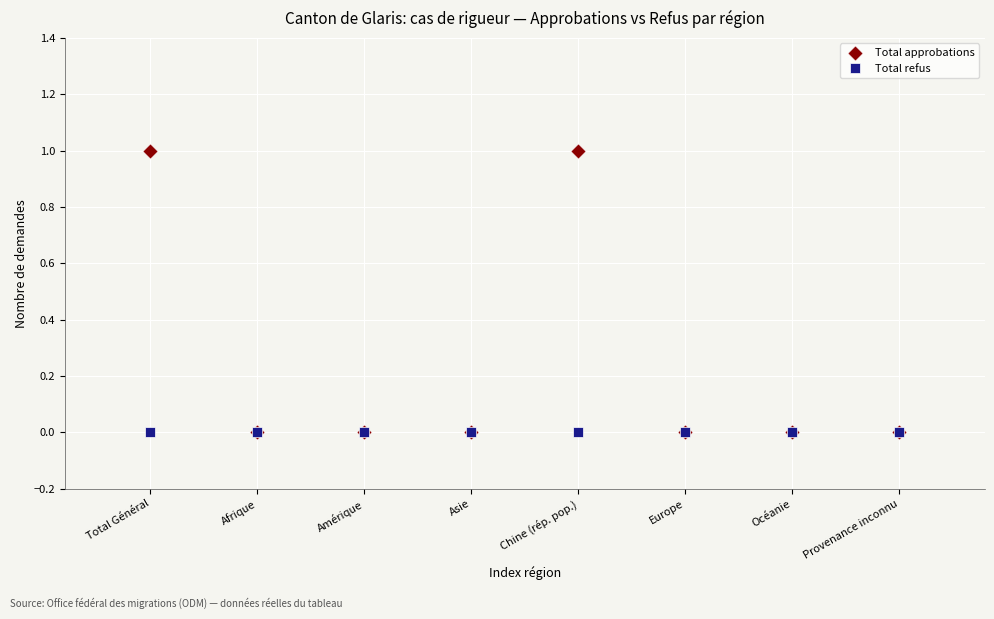

What are all the series names shown in the legend?

Total approbations, Total refus